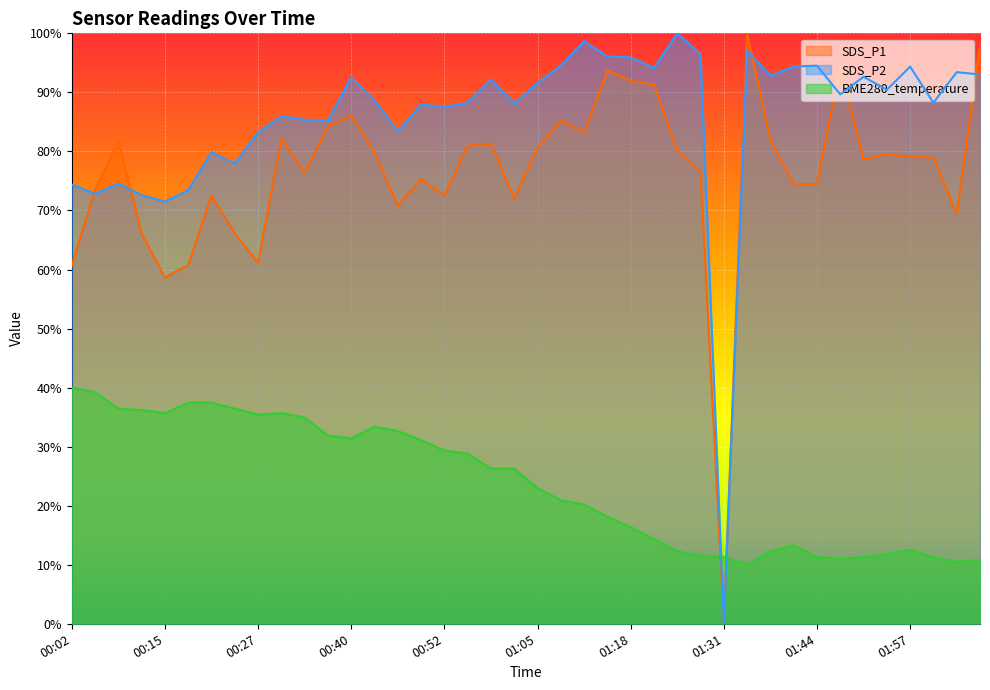

How many data points in SDS_P1 are less than 79?

20